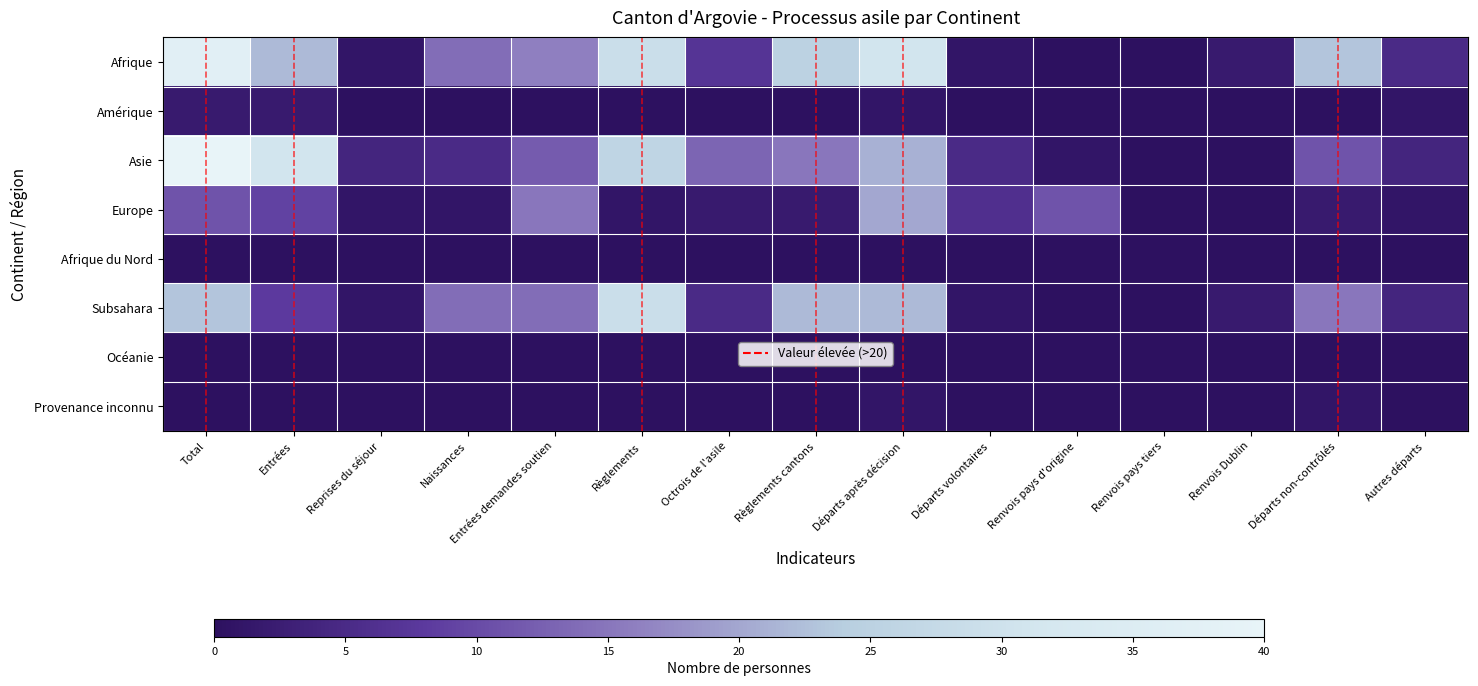

Which series changed the most between Total and Départs volontaires?

Afrique